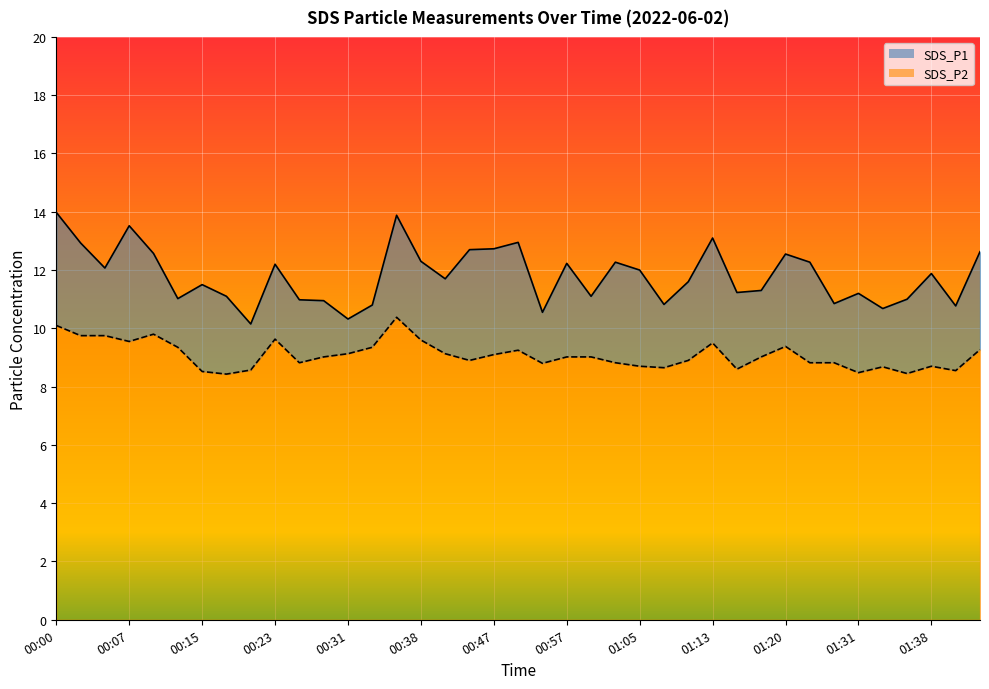

What is the minimum value shown in the chart?

8.4